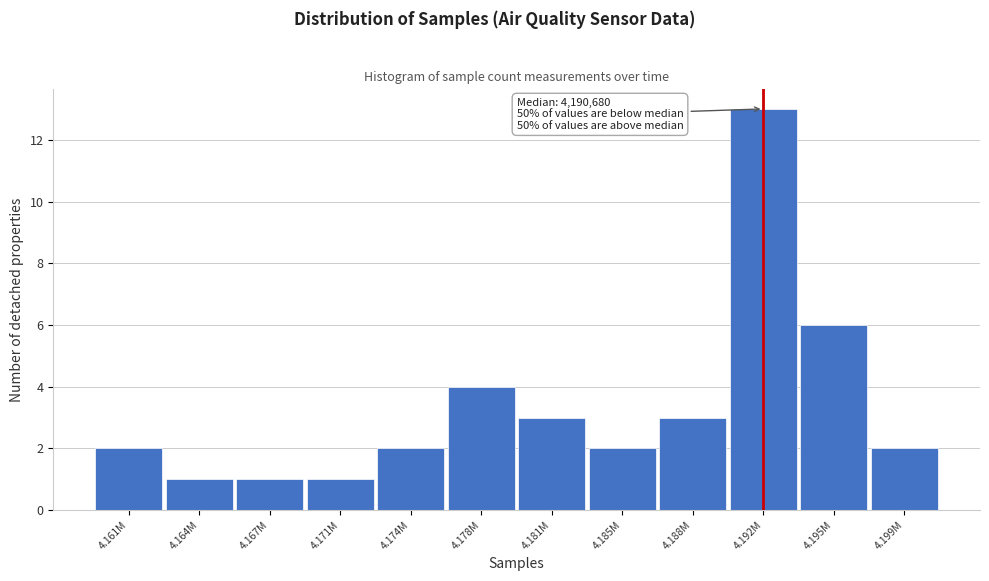

Reading left to right, what are all the values shown in this chart?

2	1	1	1	2	4	3	2	3	13	6	2